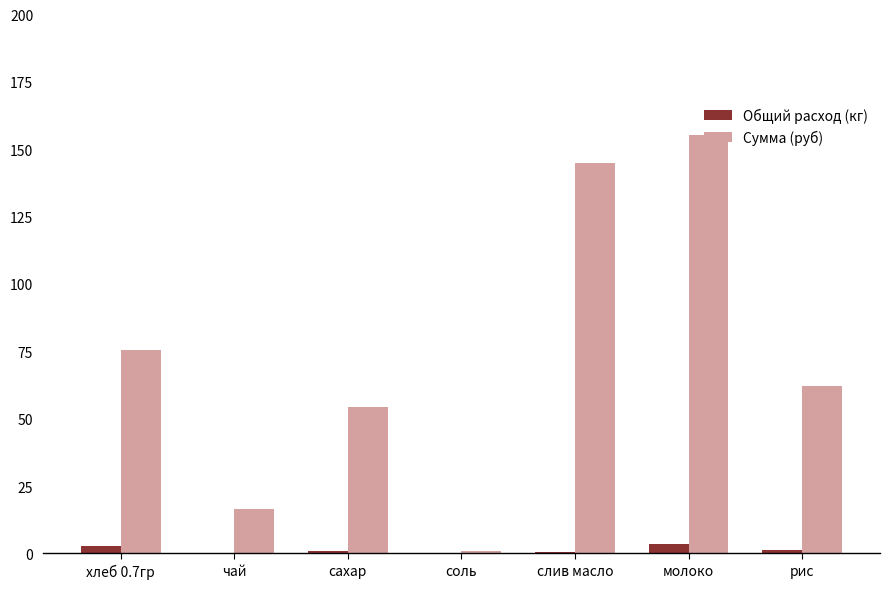

True or false: Сумма (руб) has a value of 60.5 at слив масло.

False